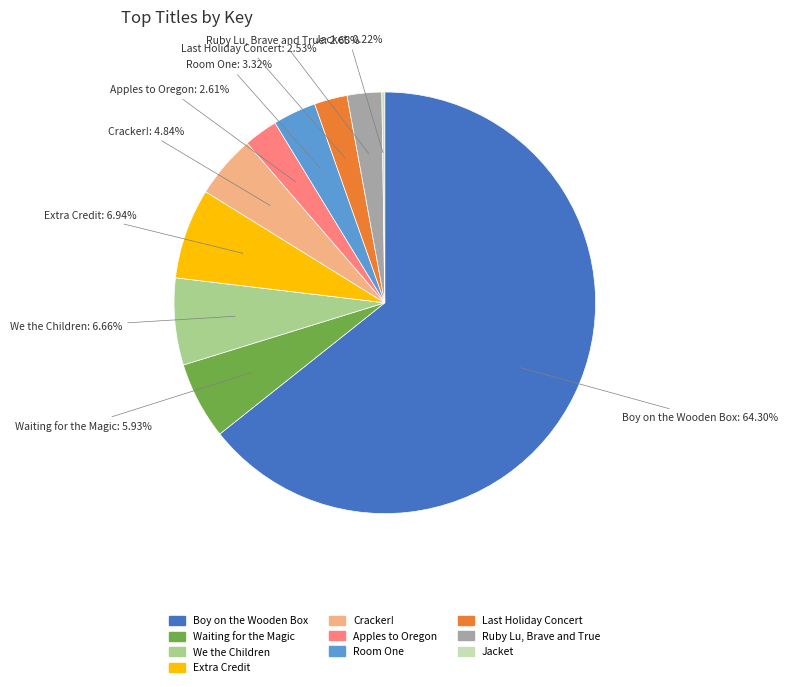

Which has a higher value, Apples to Oregon or Extra Credit?

Extra Credit